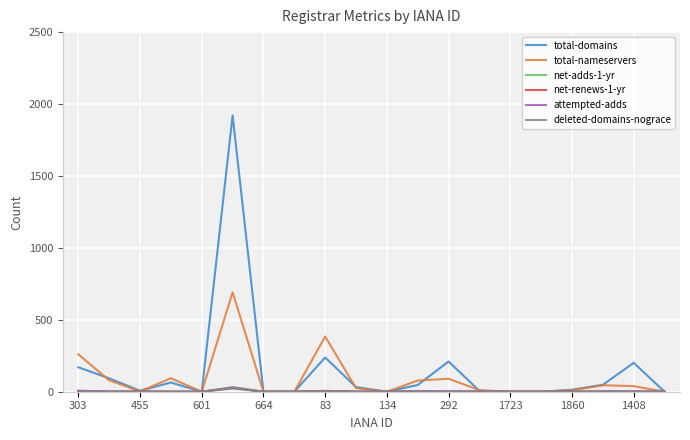

How many categories are shown in the chart?

20